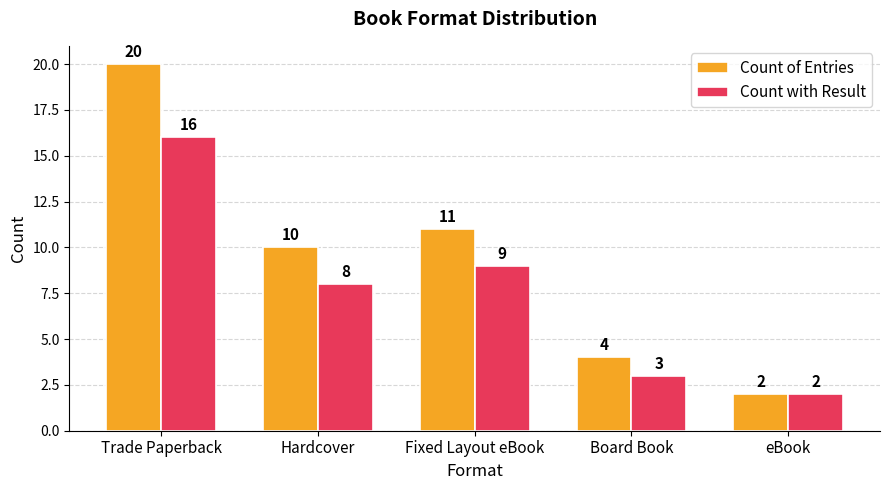

At Trade Paperback, list the series in order from largest to smallest.

Count of Entries, Count with Result